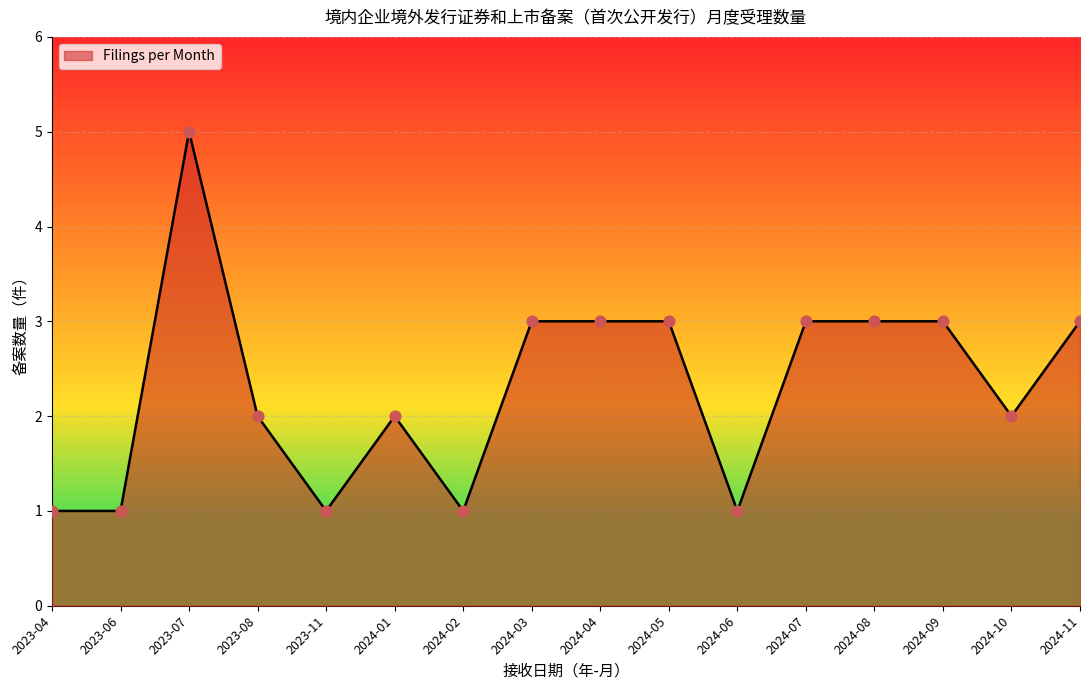

What is the change in value from 2023-07 to 2024-10?

-3